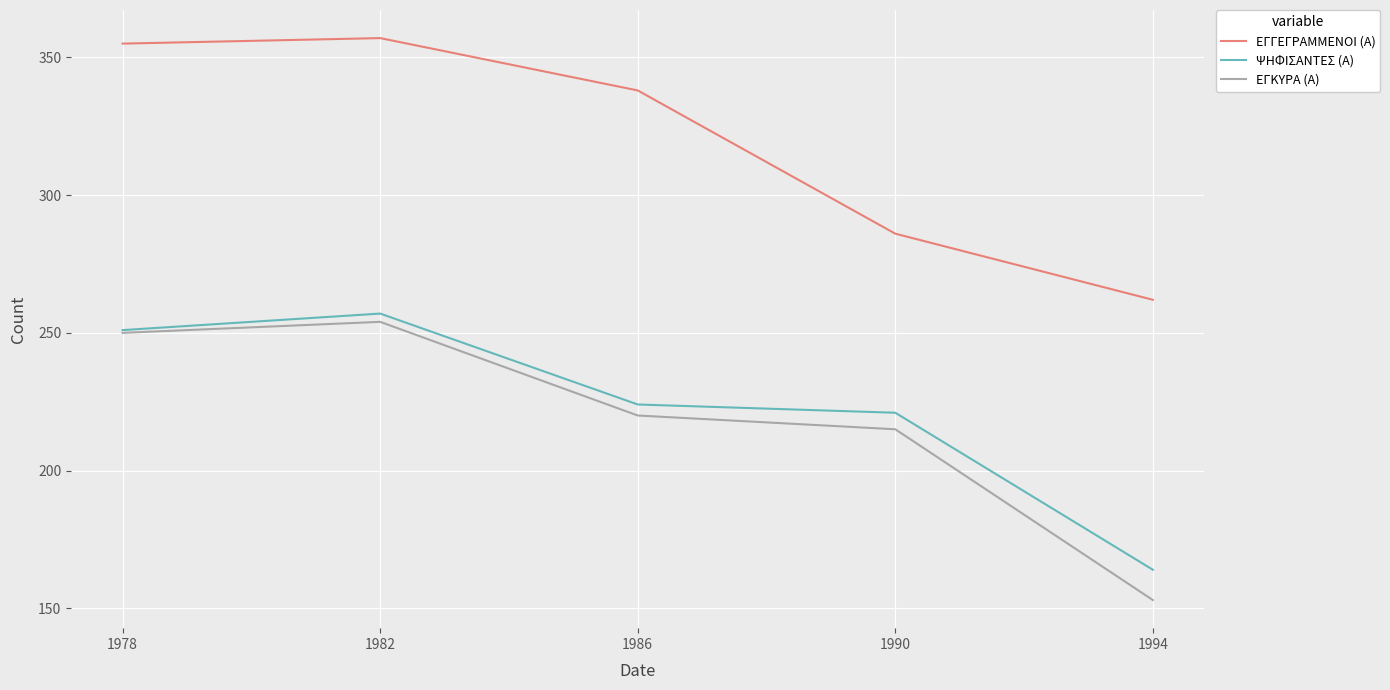

Does the chart display data point markers on the line(s)?

No